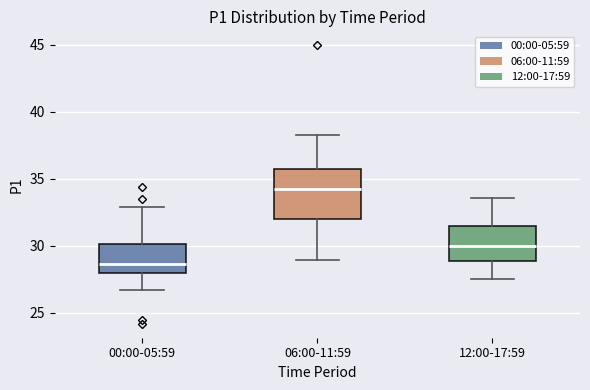

Where is the lower edge of the box for 12:00-17:59 on the y-axis? The values are not printed on the chart, so give them approximately, as read against the axis.

29.0